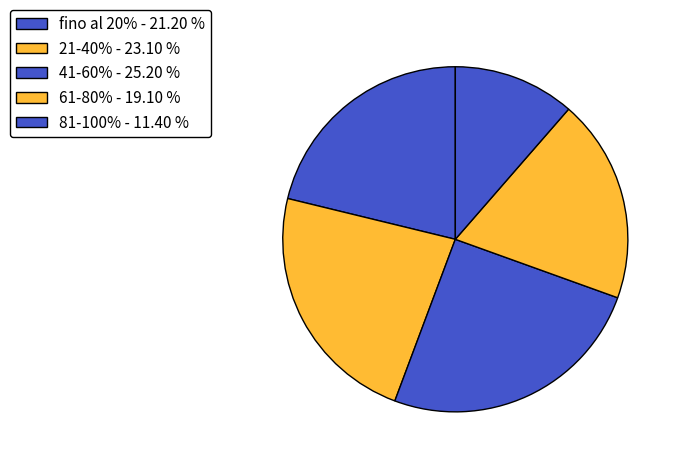

How many slices are in this pie chart?

5